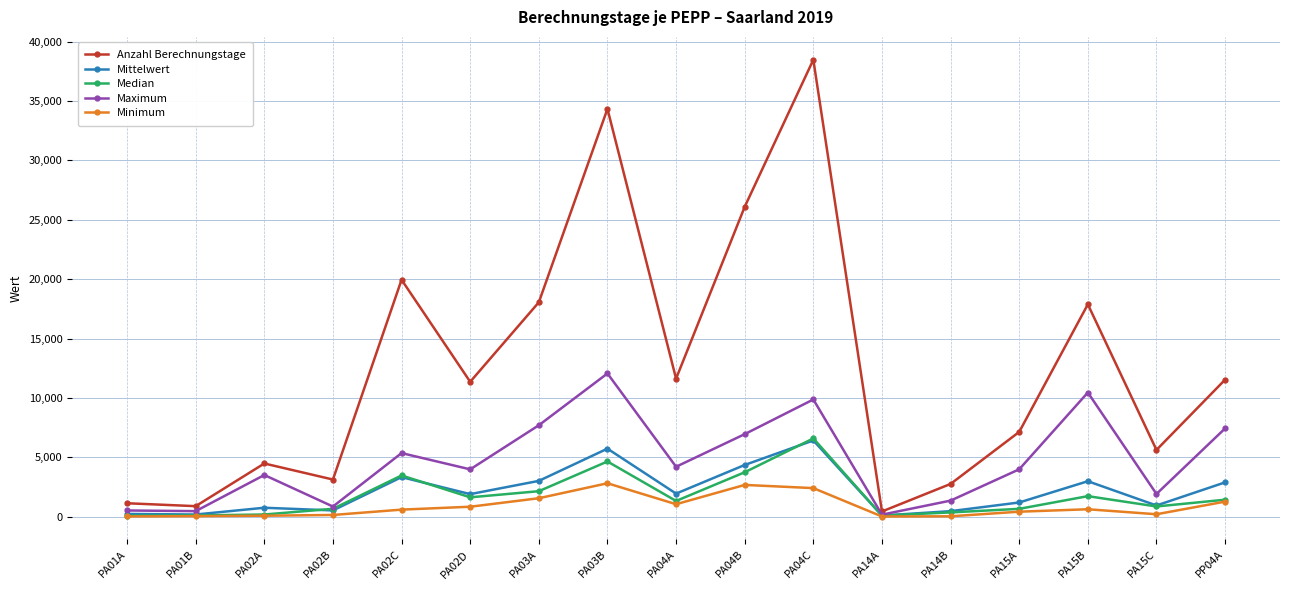

What is the spread (max minus min) of values at PA04C?

36081.0